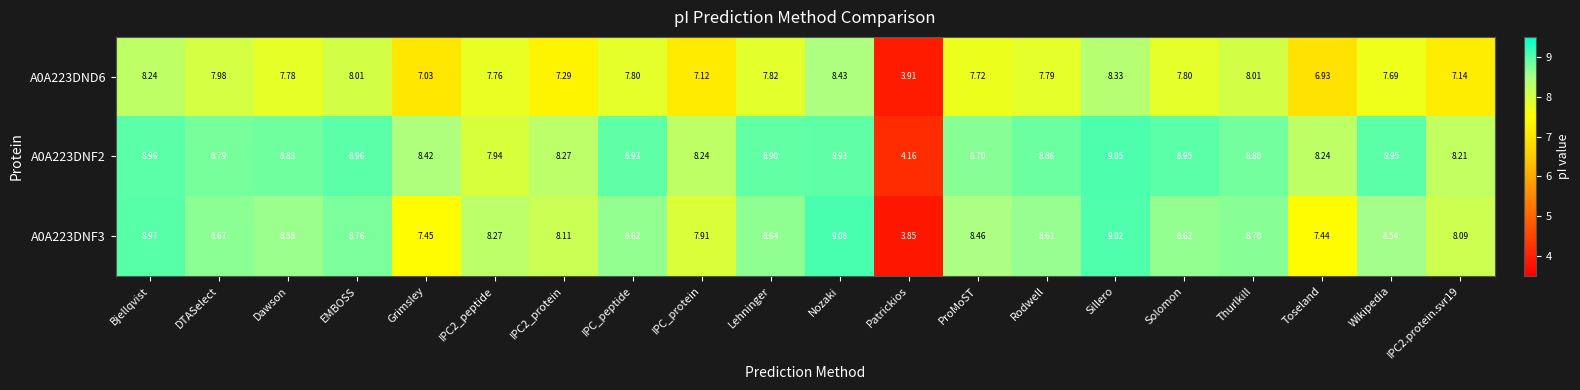

What is the total value across all series at Dawson?

25.2